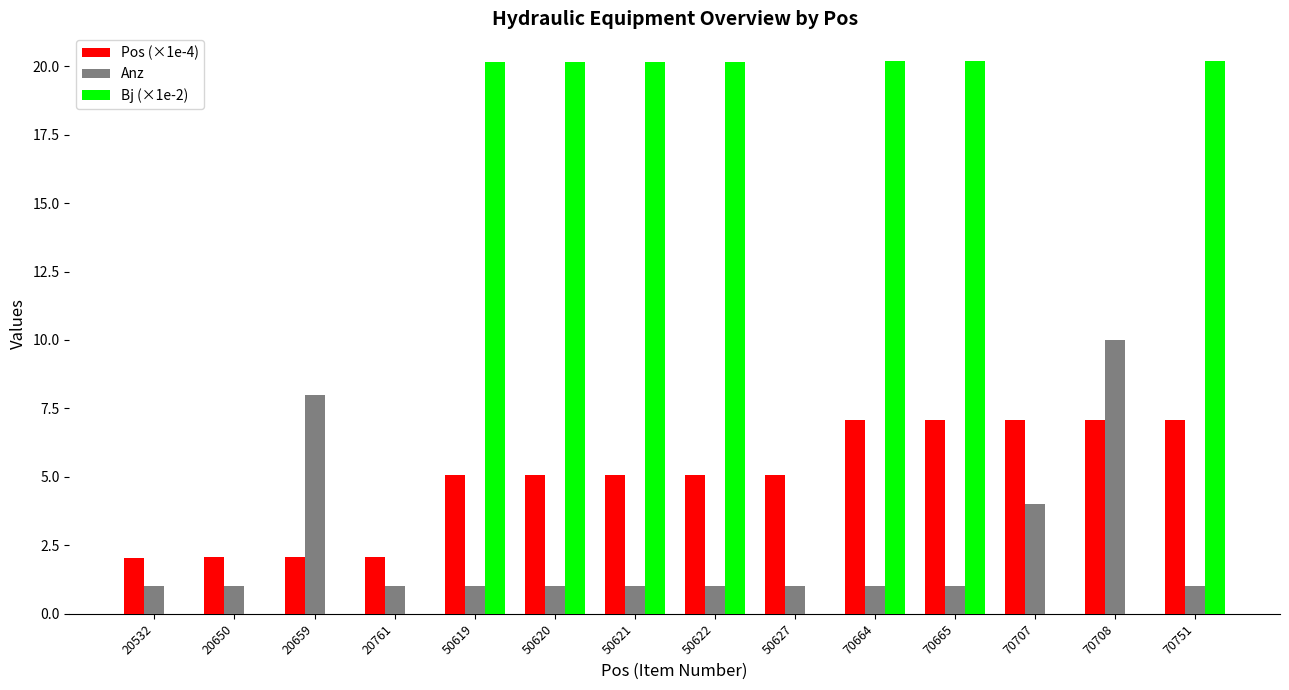

Which series has the largest total across all categories?

Bj (×1e-2)